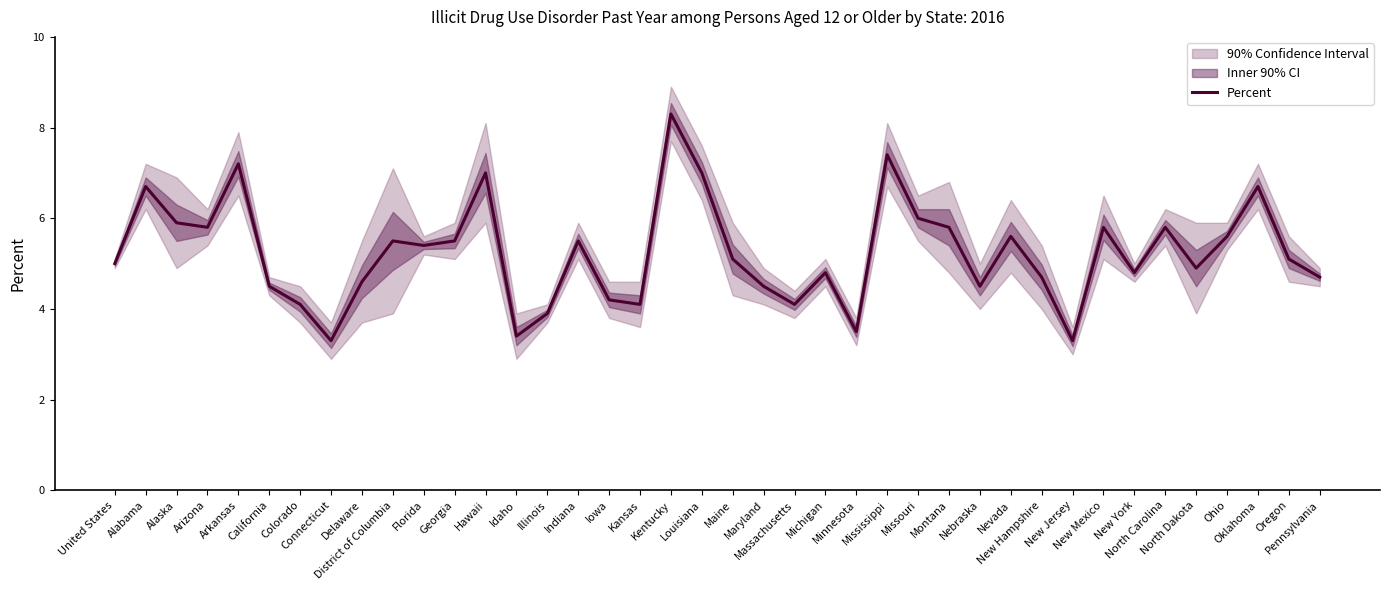

List the labels in order of value, largest first.

Kentucky, Mississippi, Arkansas, Hawaii, Louisiana, Alabama, Oklahoma, Missouri, Alaska, Arizona, Montana, New Mexico, North Carolina, Nevada, Ohio, District of Columbia, Georgia, Indiana, Florida, Maine, Oregon, United States, North Dakota, Michigan, New York, New Hampshire, Pennsylvania, Delaware, California, Maryland, Nebraska, Iowa, Colorado, Kansas, Massachusetts, Illinois, Minnesota, Idaho, Connecticut, New Jersey